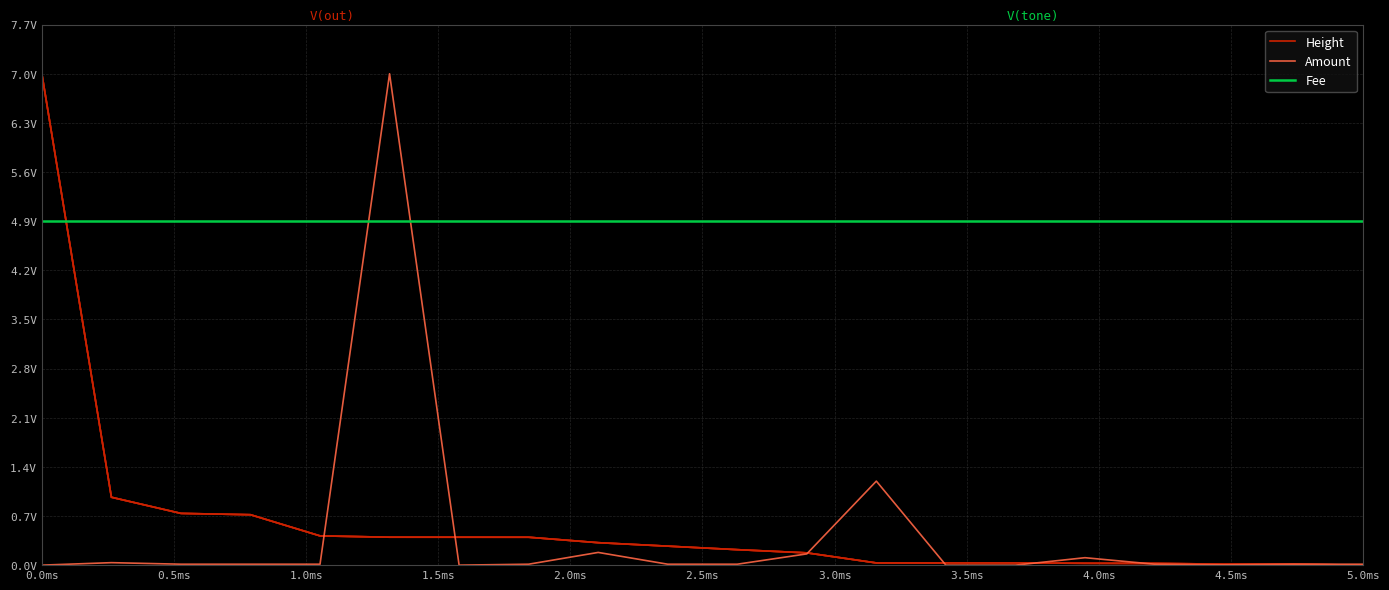

Reading right to left, what are all the values shown in this chart?

Height: 0.0	0.0	0.0	0.0	0.0	0.0	0.0	0.0	0.2	0.2	0.3	0.3	0.4	0.4	0.4	0.4	0.7	0.7	1.0	7.0
Amount: 0.0	0.0	0.0	0.0	0.1	0.0	0.0	1.2	0.2	0.0	0.0	0.2	0.0	0.0	7.0	0.0	0.0	0.0	0.0	0.0
Fee: 4.9	4.9	4.9	4.9	4.9	4.9	4.9	4.9	4.9	4.9	4.9	4.9	4.9	4.9	4.9	4.9	4.9	4.9	4.9	4.9